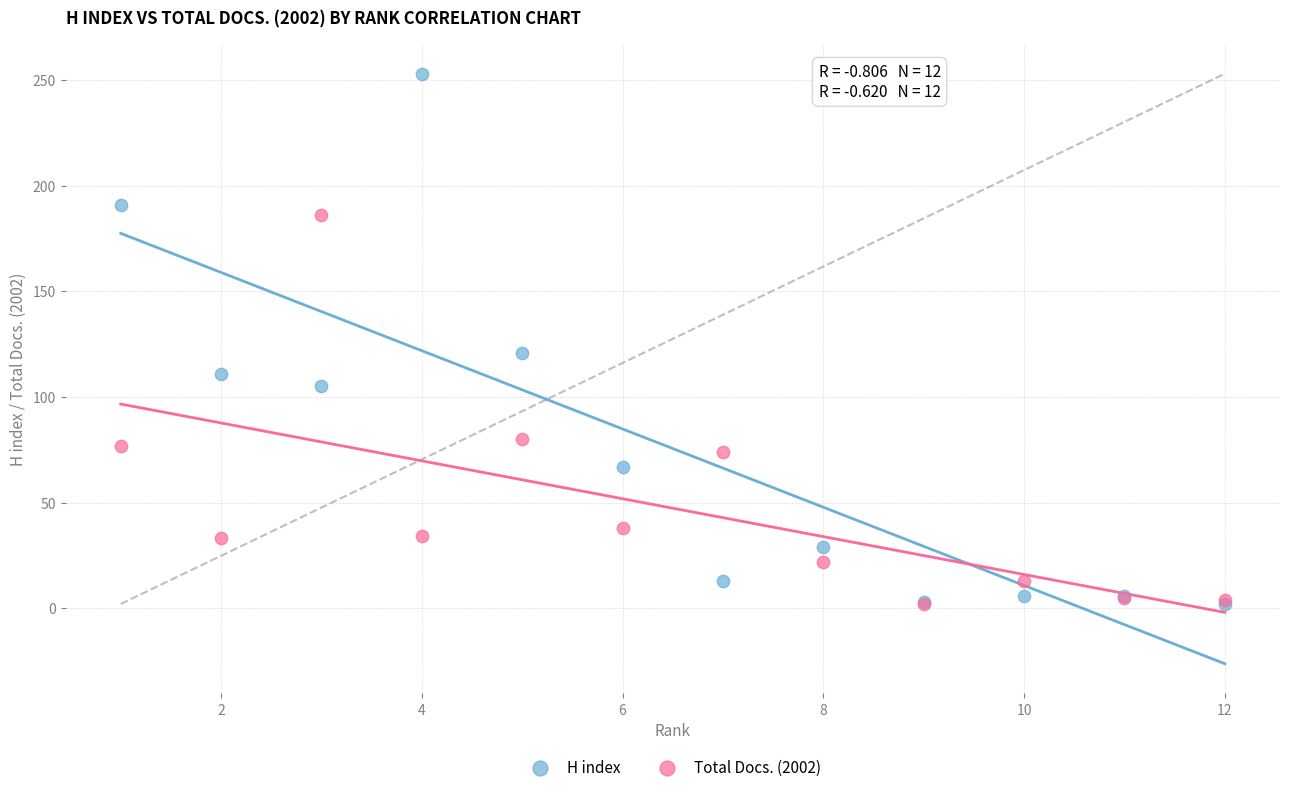

Across all series, what Y value is closest to 127?

121